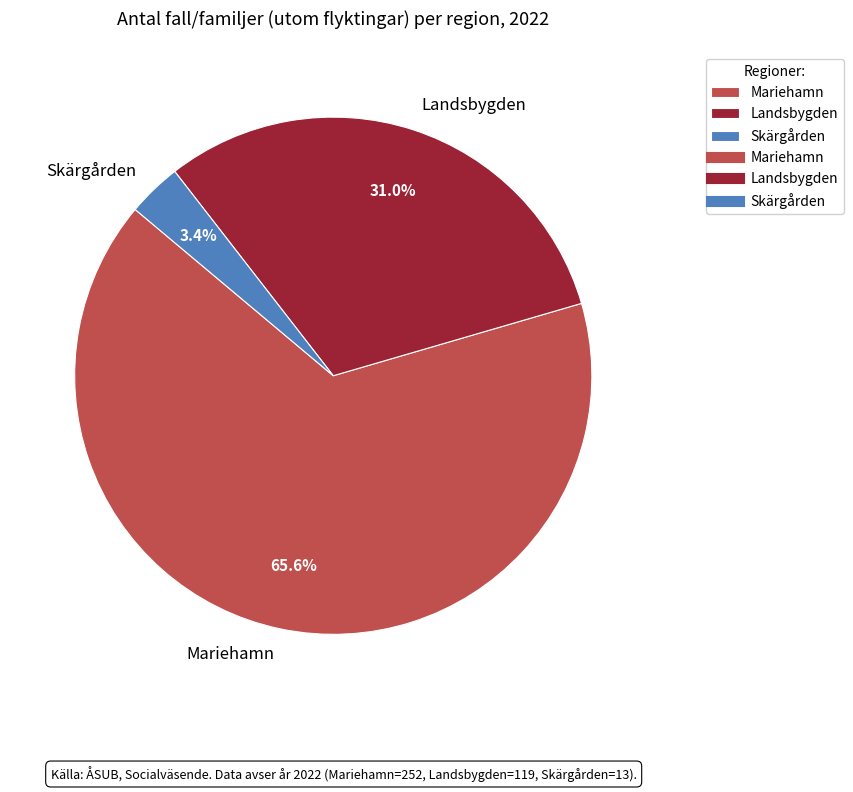

To the nearest percent, what percentage of the pie is Mariehamn?

66%